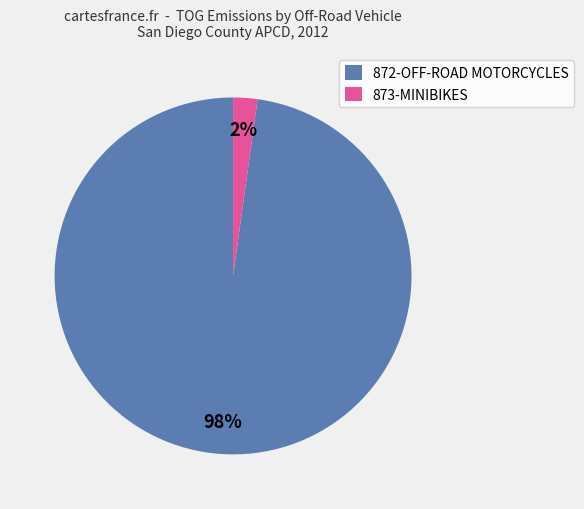

Between 872-OFF-ROAD MOTORCYCLES and 873-MINIBIKES, which is larger?

872-OFF-ROAD MOTORCYCLES